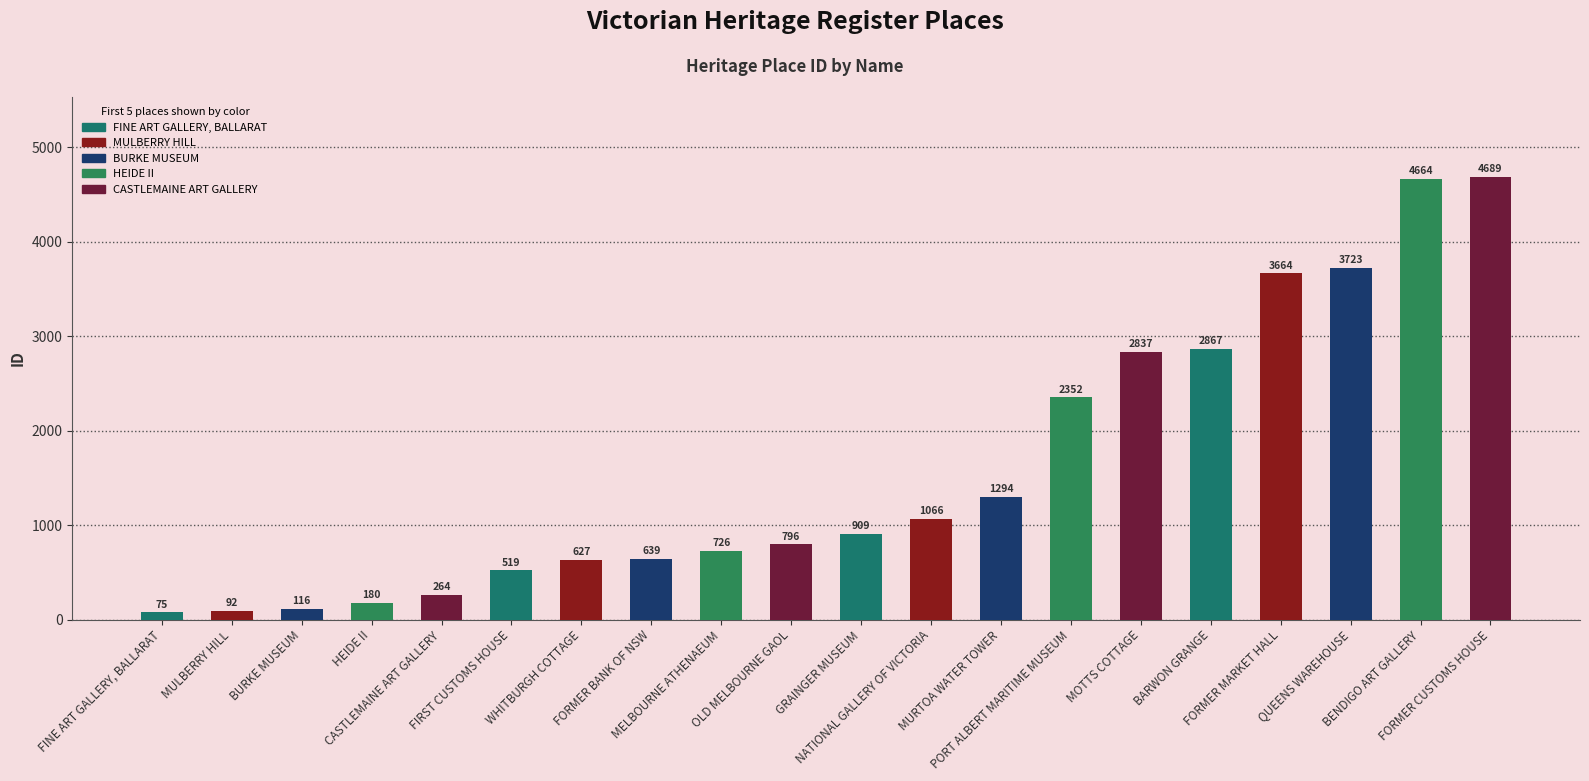

Read the value at QUEENS WAREHOUSE, to the nearest 100.

3700